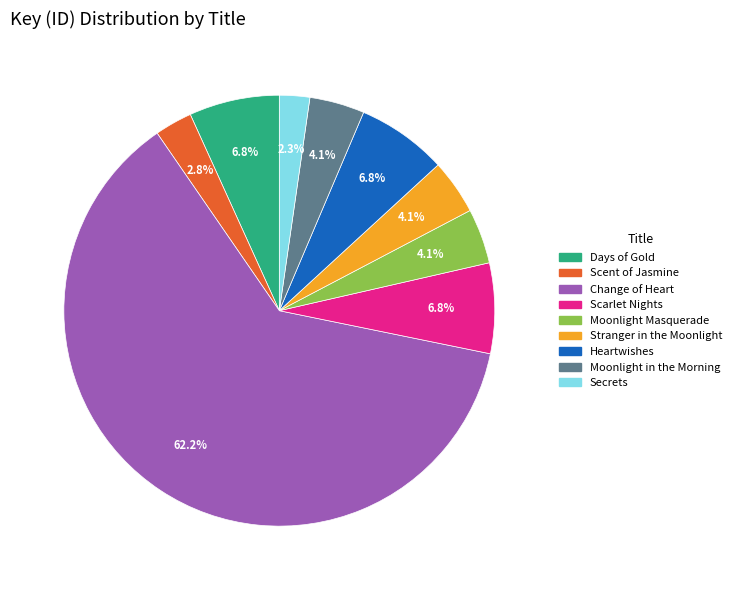

What percentage is the Days of Gold slice, to the nearest percent?

7%